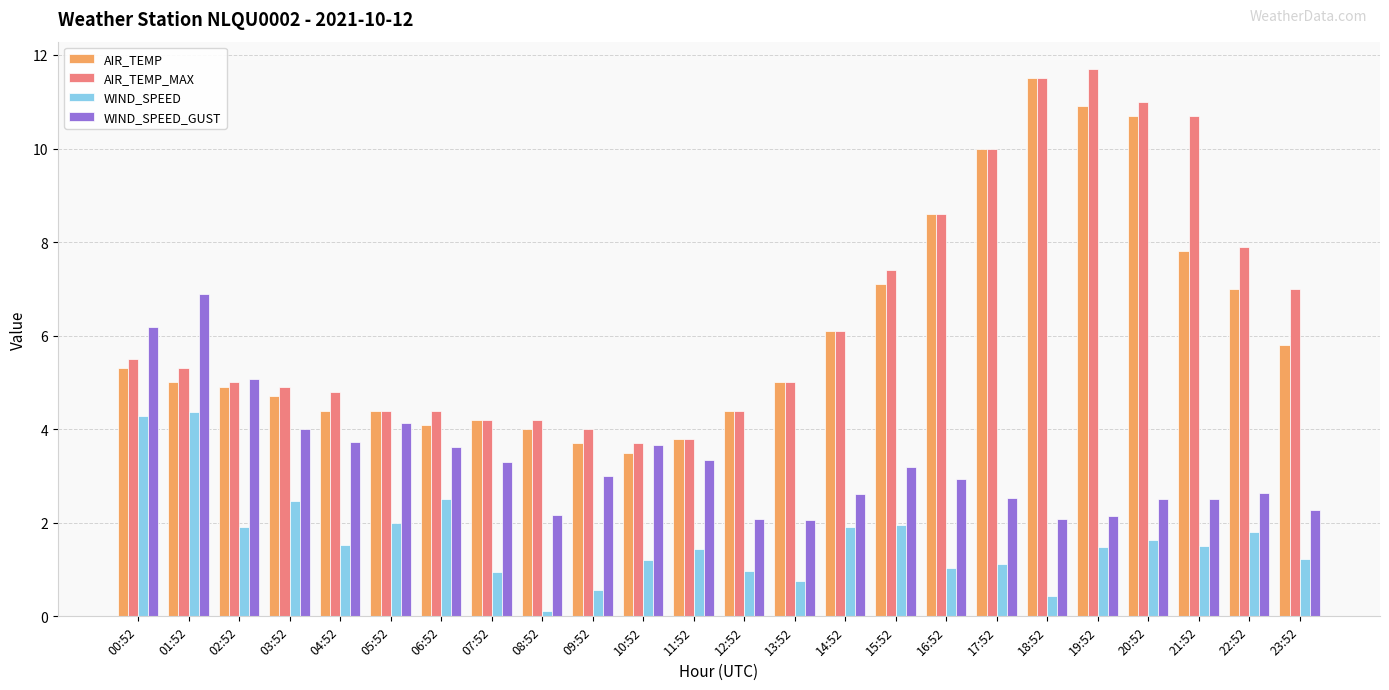

What is the greatest value displayed?

11.7